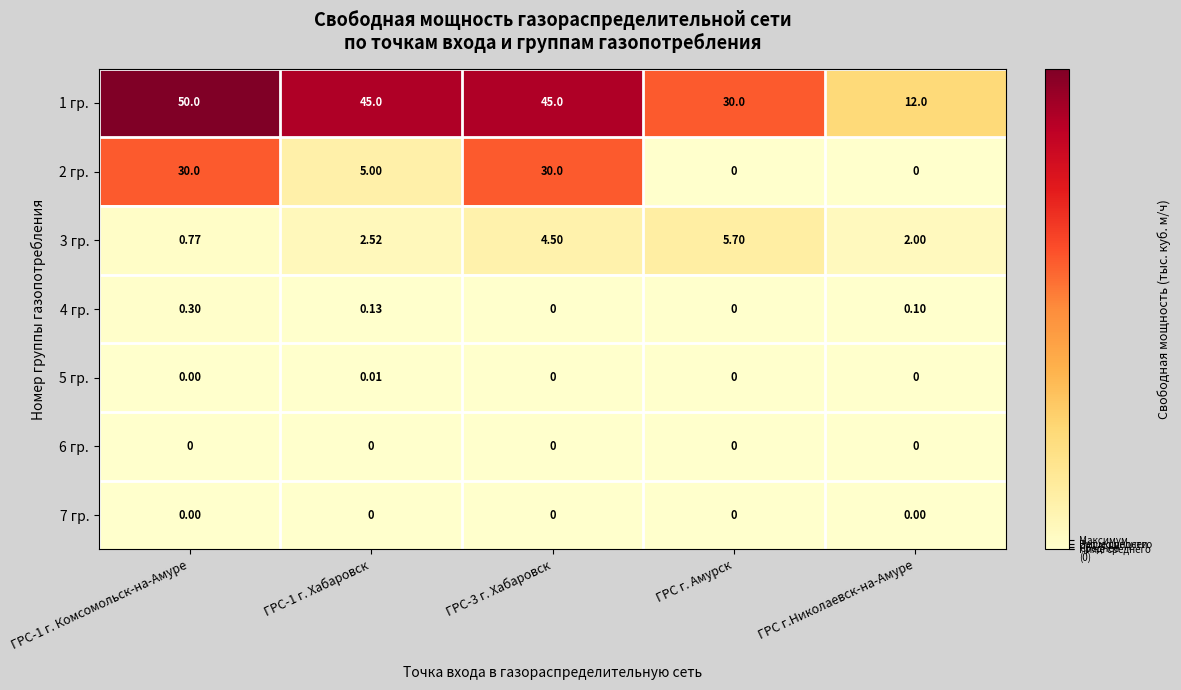

What is the maximum value shown in the chart?

50.0